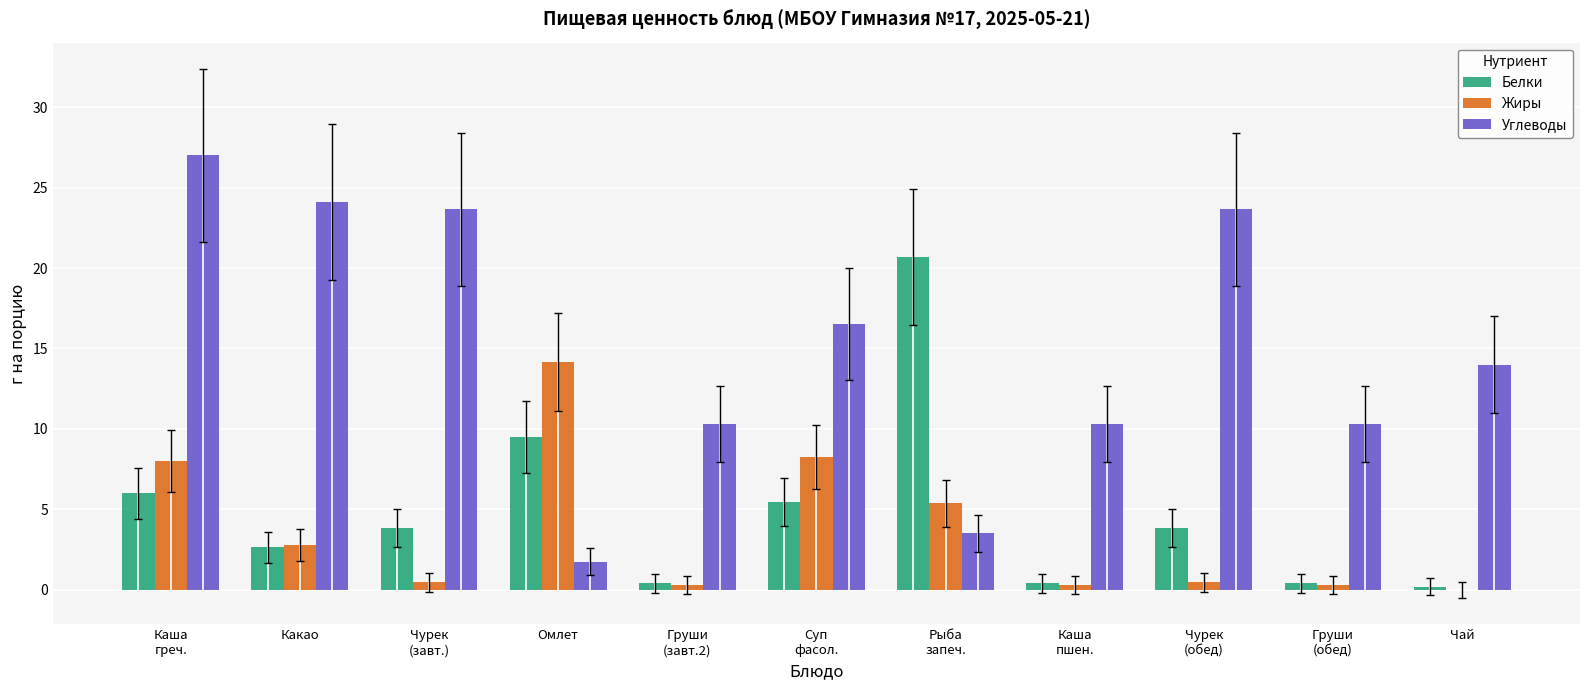

Which series has the largest total across all categories?

Углеводы